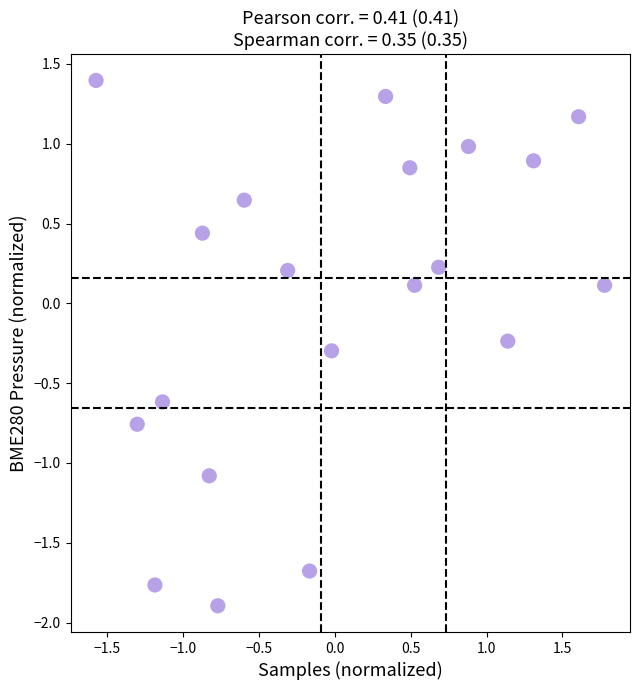

What is the range of Y values (max minus min)?

3.3